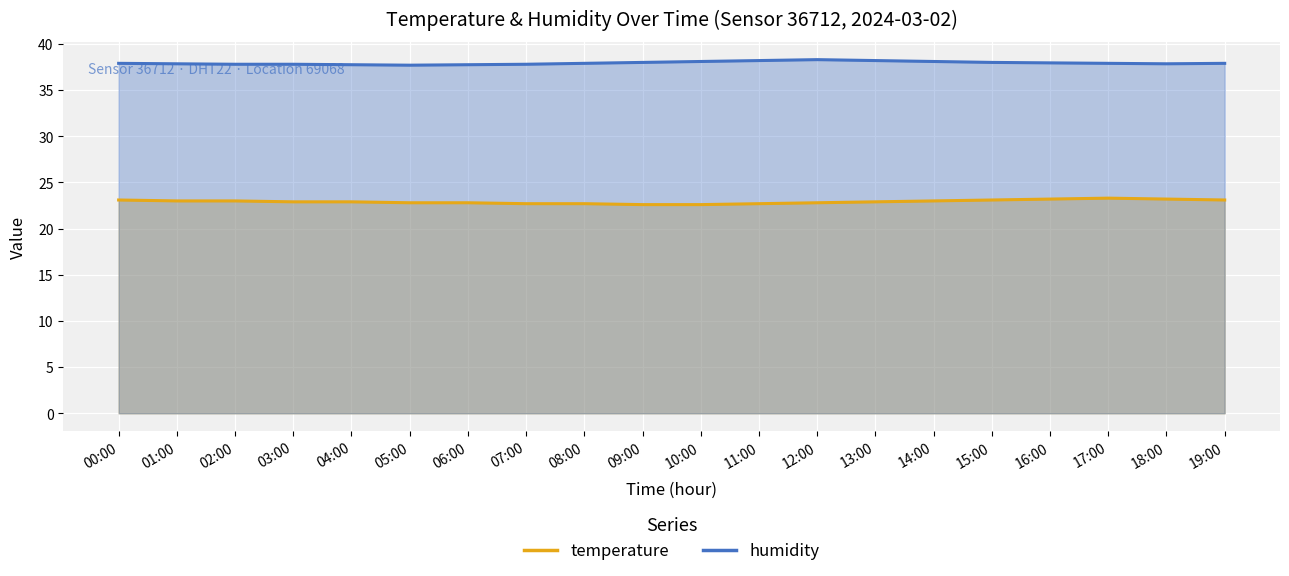

Is the value of temperature at 00:00 greater than the value of humidity at 14:00?

No